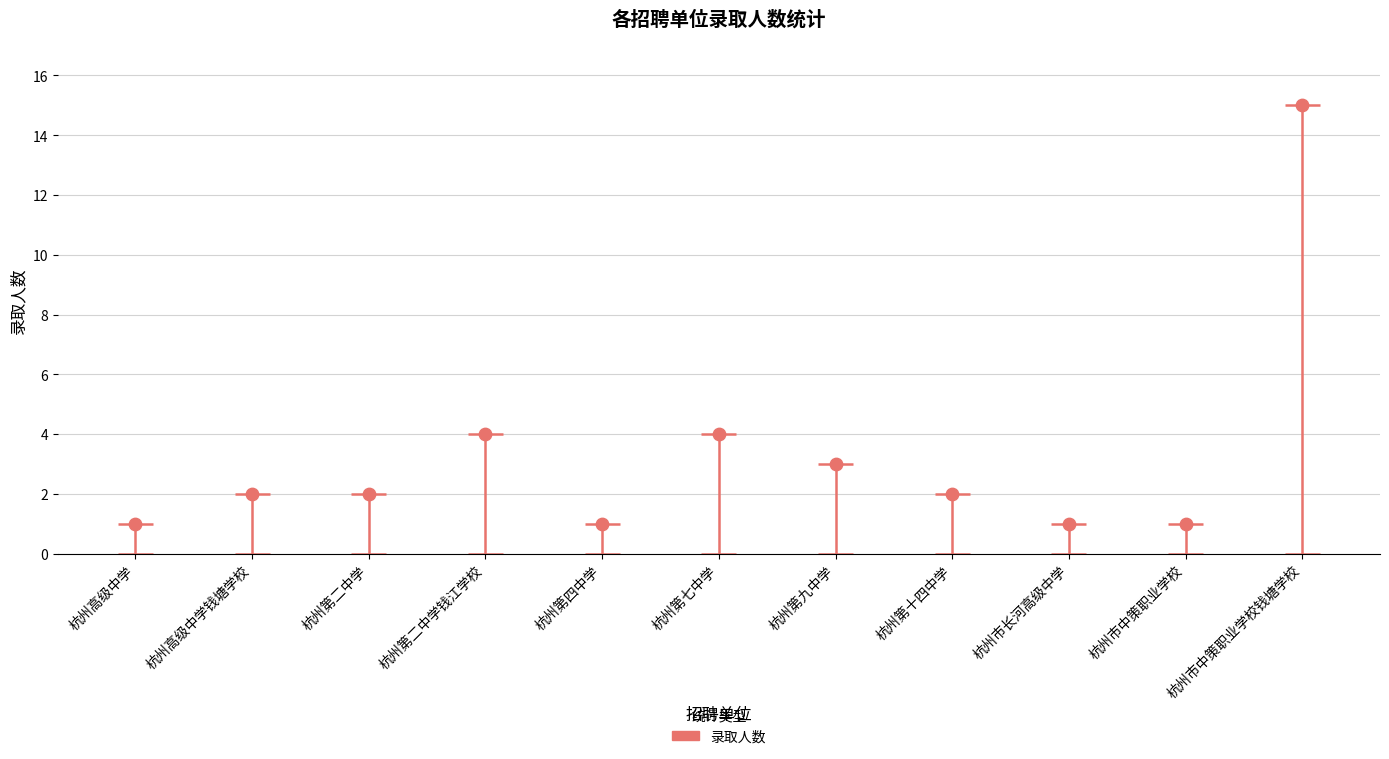

Approximately how many times larger is the value at 杭州第二中学 compared to 杭州第四中学?

2.0